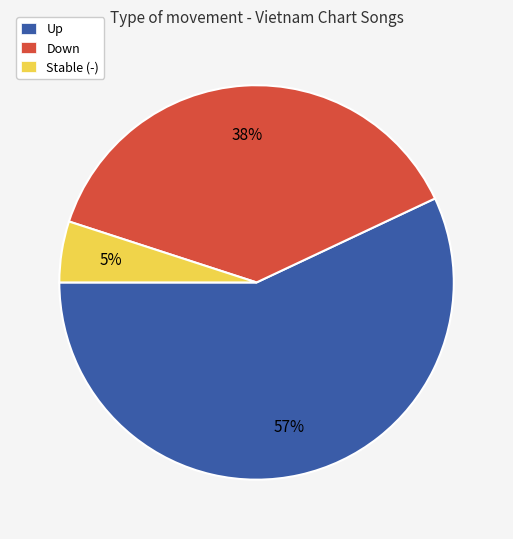

Do Up and Down together represent more than half of the pie?

Yes